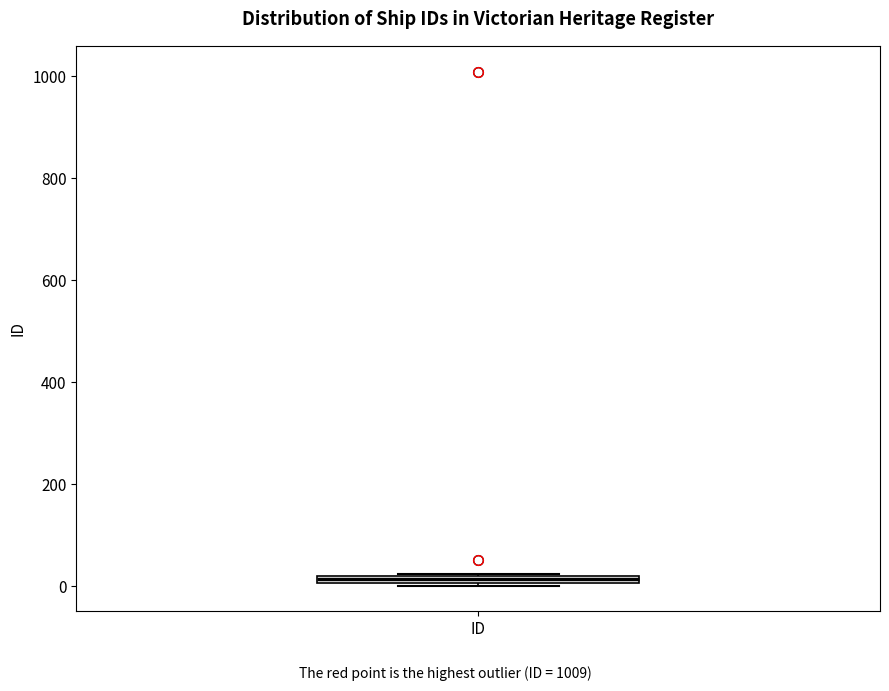

Where is the lower edge of the box for ID on the y-axis? The values are not printed on the chart, so give them approximately, as read against the axis.

0